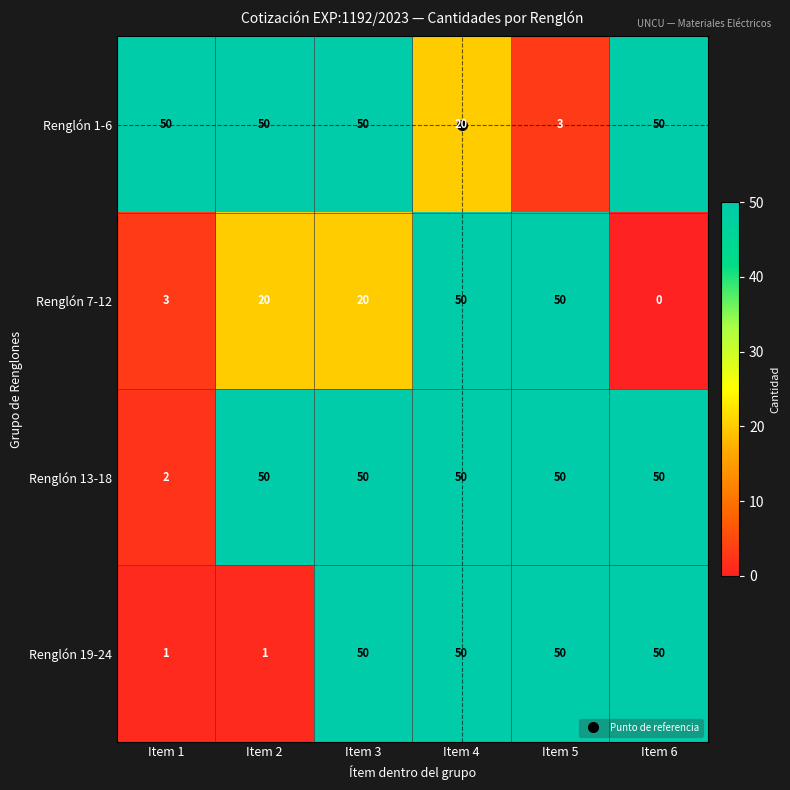

What is the greatest value displayed?

50